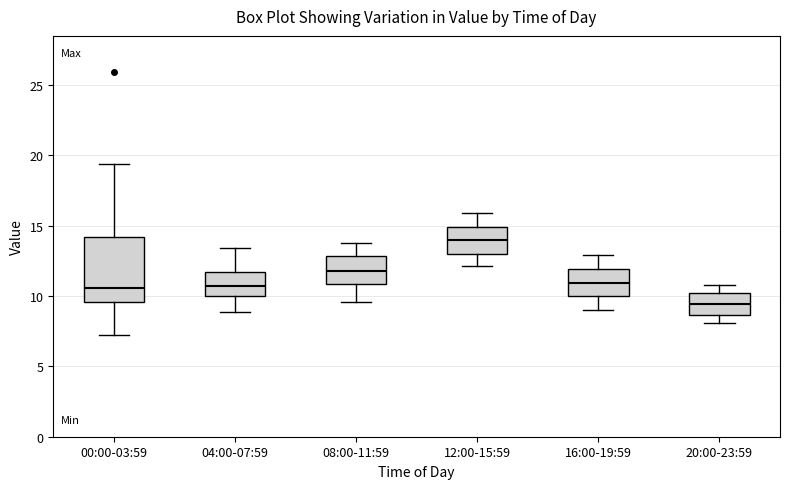

Where does the lower whisker of the box for 08:00-11:59 end on the y-axis? The values are not printed on the chart, so give them approximately, as read against the axis.

9.5